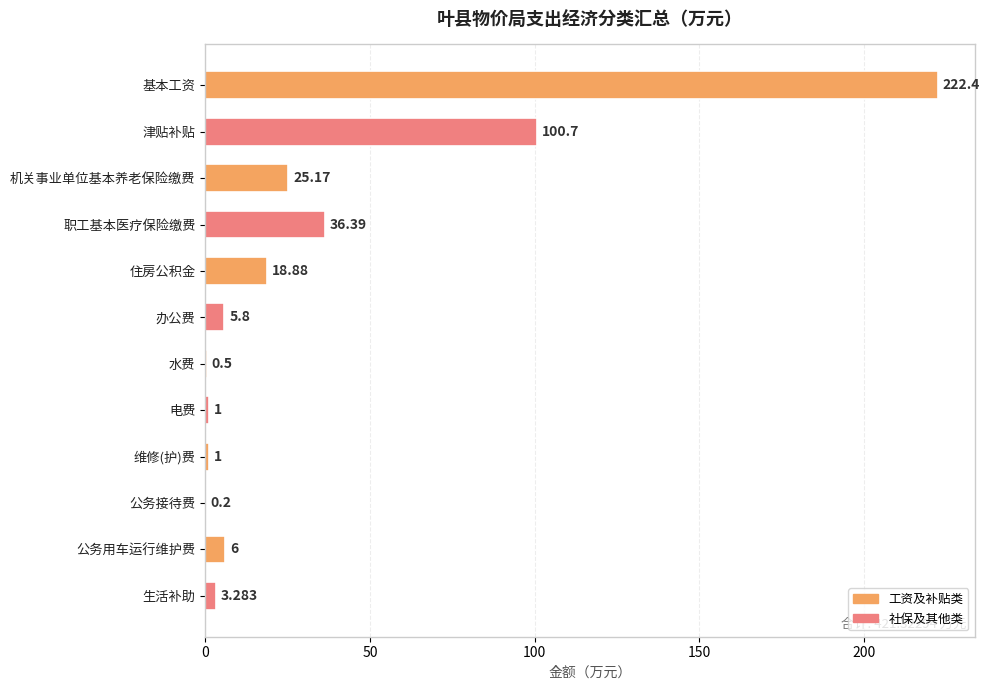

Count the number of categories in the chart.

12